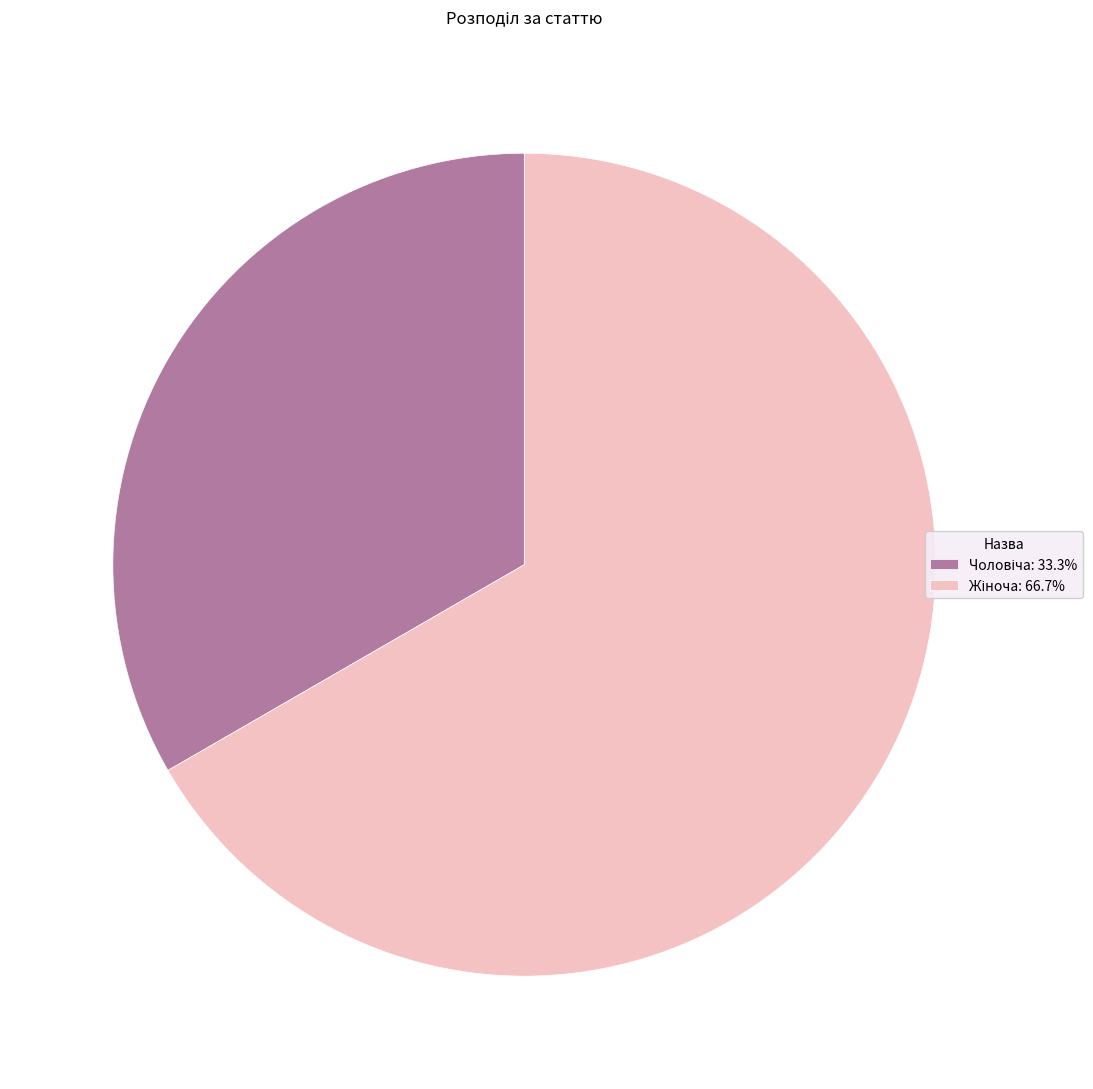

Is there any slice that represents more than half of the pie?

Yes